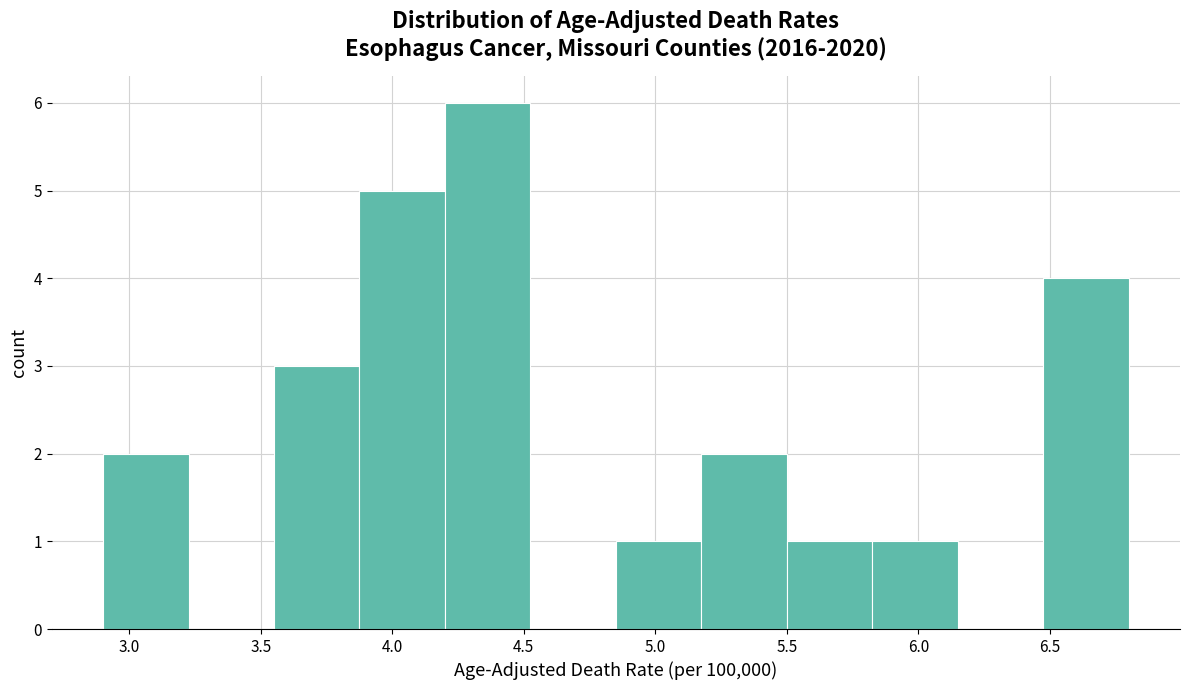

Reading left to right, transcribe this chart: for each bar, give the range it covers on the x-axis and its height. Neither the bar edges nor the heights are printed on the chart, so give them approximately, as read against the axes.

2.900 to 3.225: 2
3.225 to 3.550: 0
3.550 to 3.875: 3
3.875 to 4.200: 5
4.200 to 4.525: 6
4.525 to 4.850: 0
4.850 to 5.175: 1
5.175 to 5.500: 2
5.500 to 5.825: 1
5.825 to 6.150: 1
6.150 to 6.475: 0
6.475 to 6.800: 4